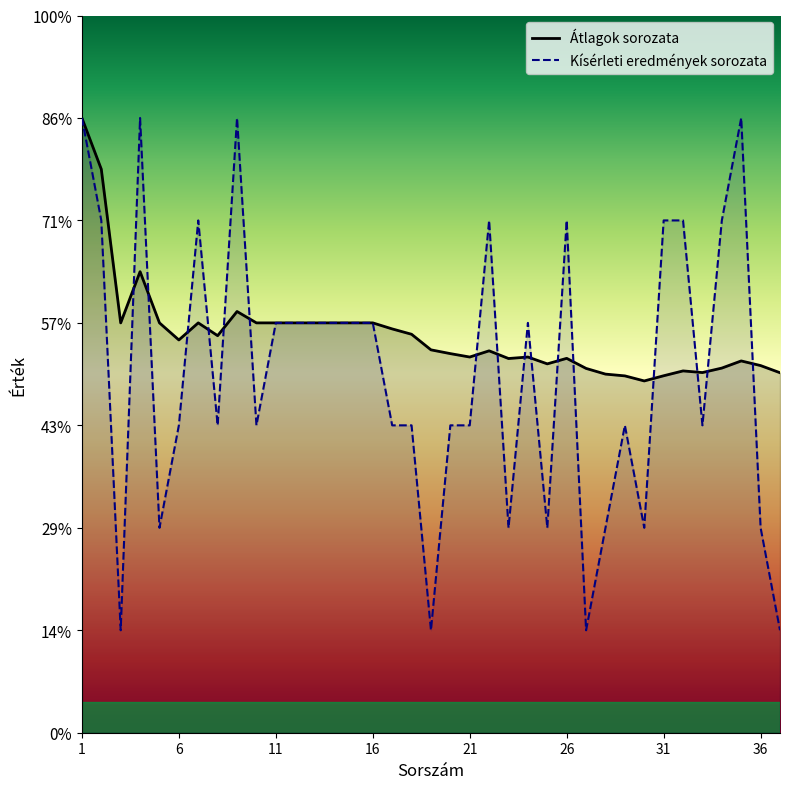

What are all the series names shown in the legend?

Átlagok sorozata, Kísérleti eredmények sorozata